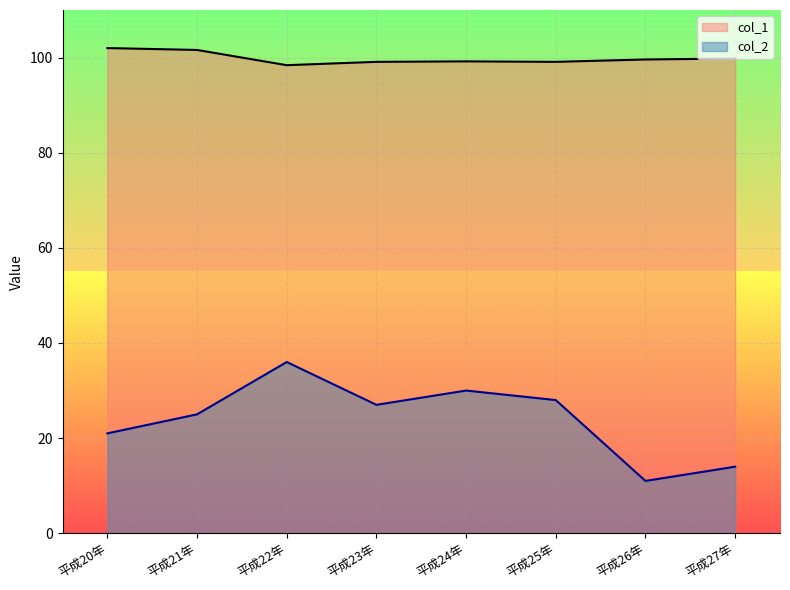

The col_2 series shows 14.0 at 平成27年. True or false?

True